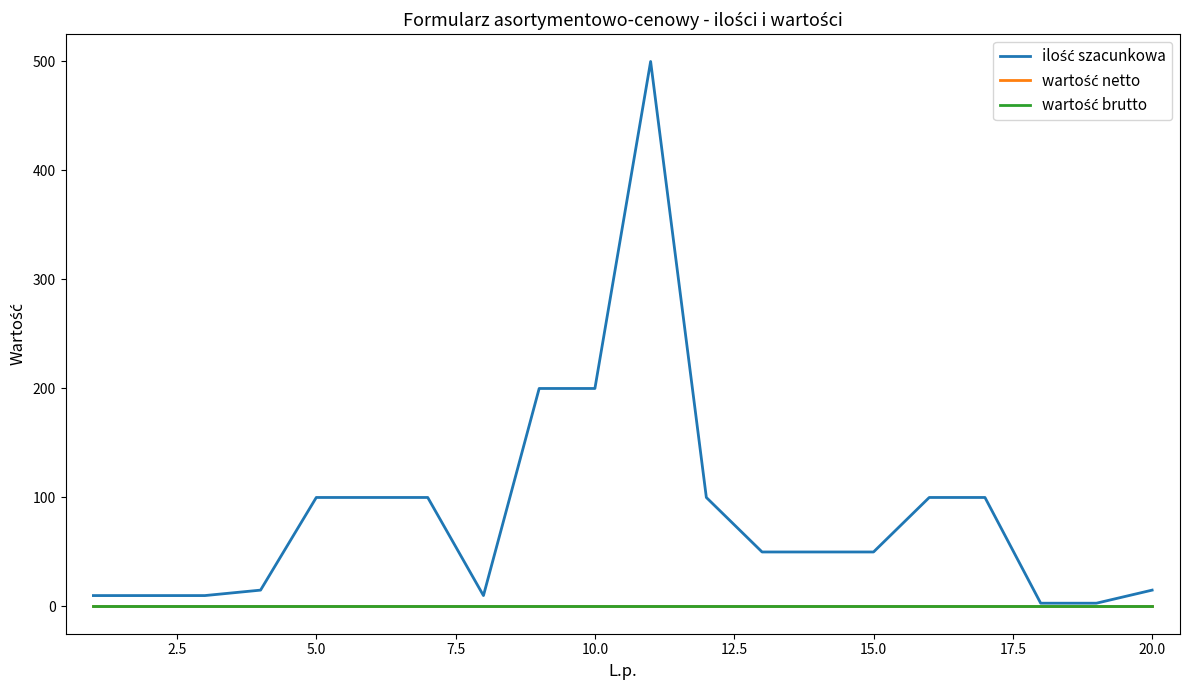

Does the chart have visible grid lines?

No